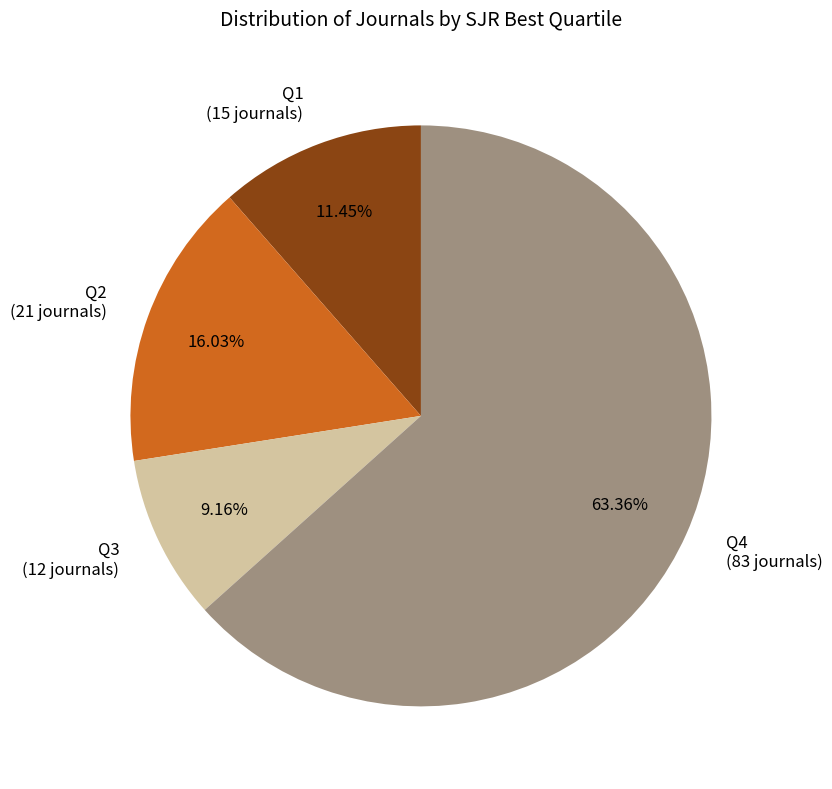

To the nearest percent, what is the average slice percentage?

25%